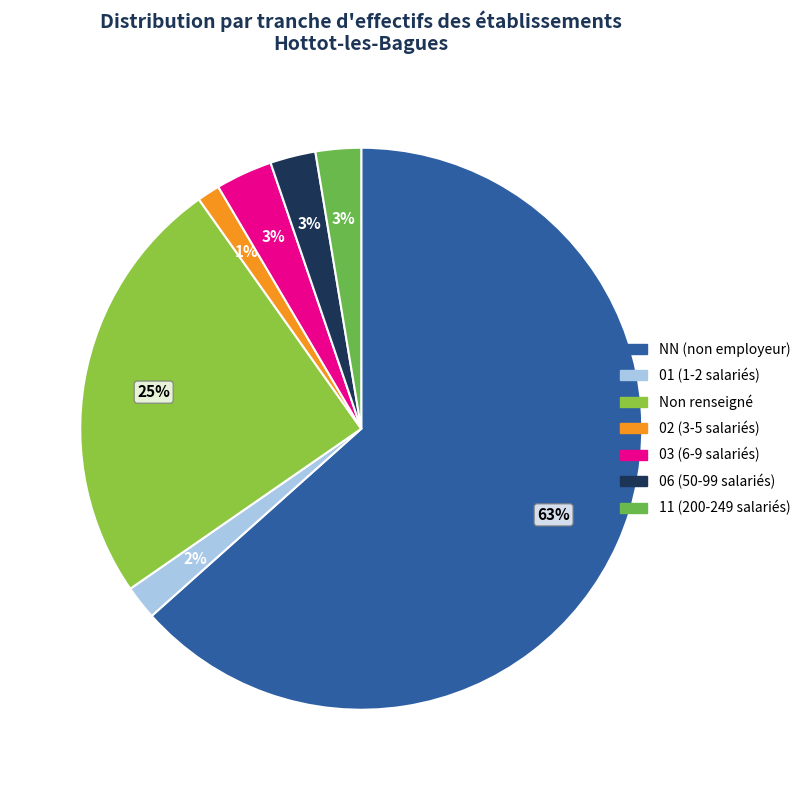

Which category has the smallest portion of the pie?

02